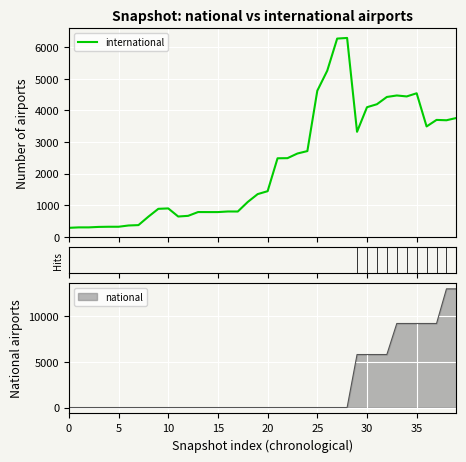

What is the label of the 30th point from the left?

29